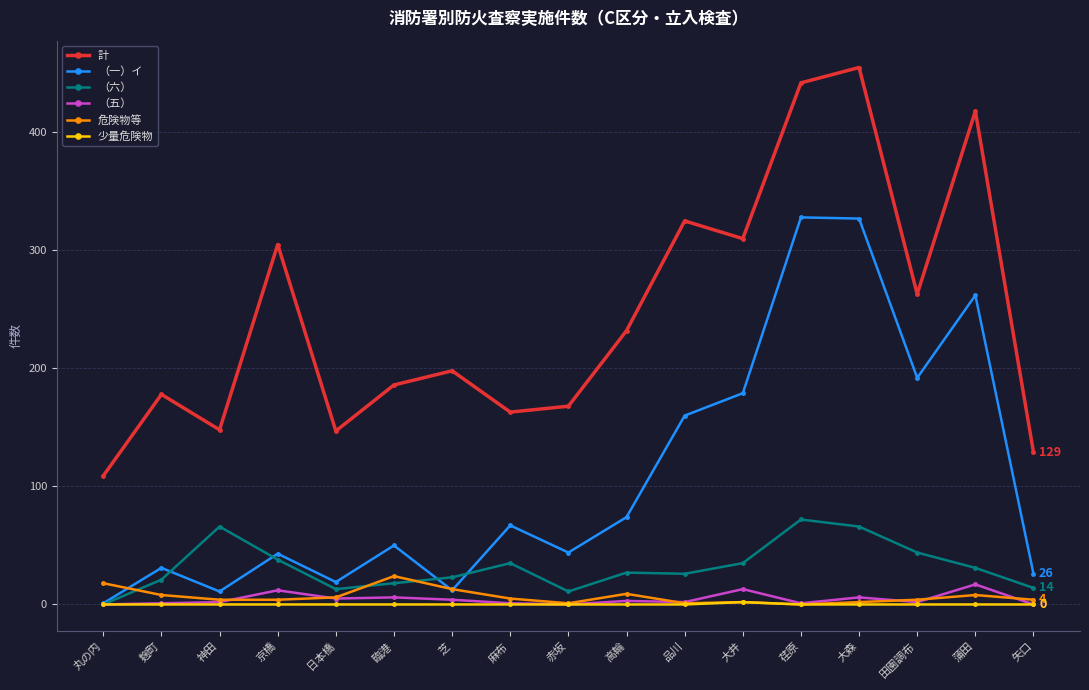

Which series has the widest spread of values?

計